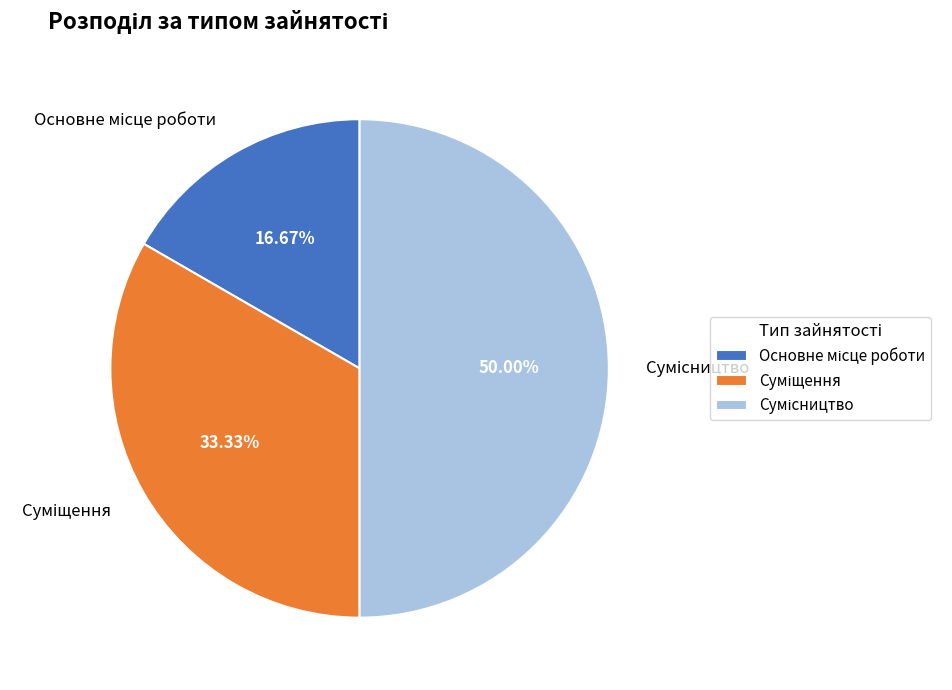

Which category has the biggest portion of the pie?

Сумісництво